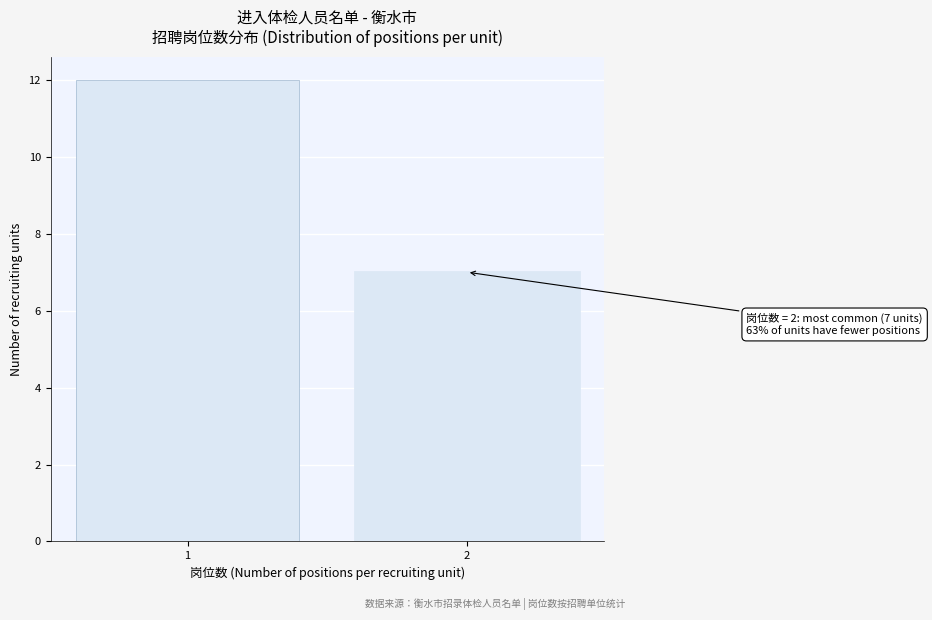

Reading left to right, extract all data points from this chart.

12	7